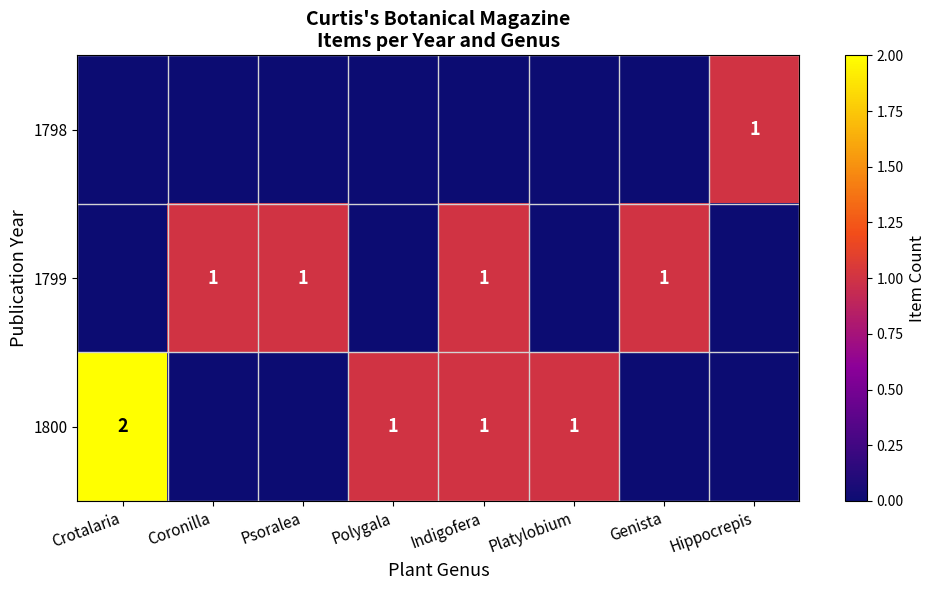

Is it true that 1800 equals 2 at Platylobium?

False